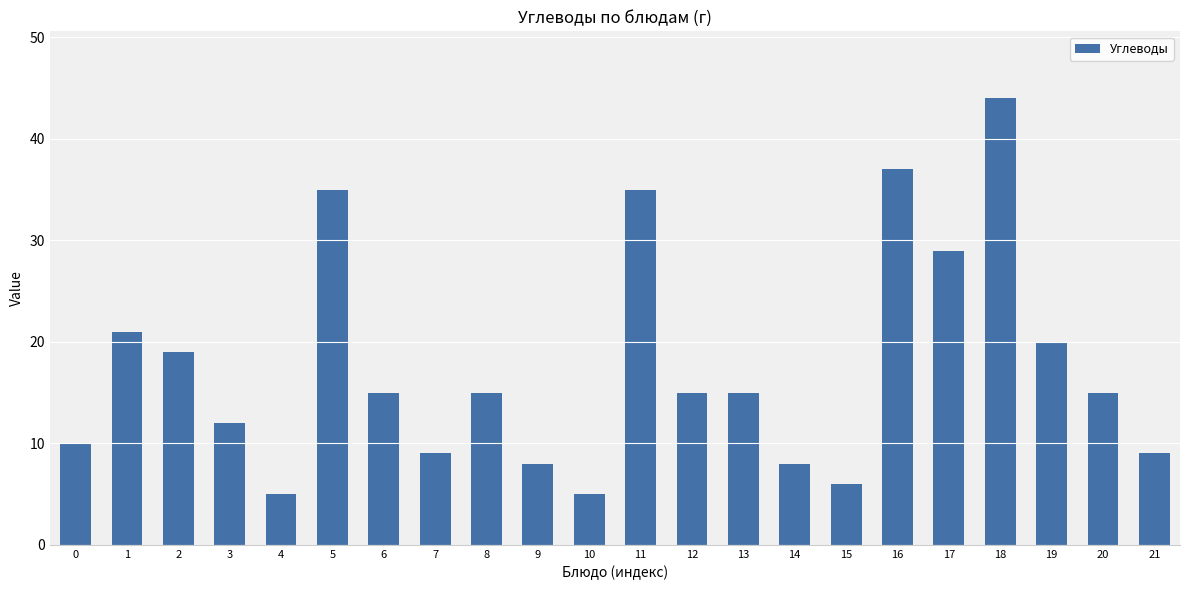

Reading left to right, what are all the values shown in this chart?

10.0	21.0	19.0	12.0	5.0	35.0	15.0	9.1	15.0	8.0	5.0	35.0	15.0	15.0	8.0	6.0	37.0	29.0	44.0	20.0	15.0	9.1